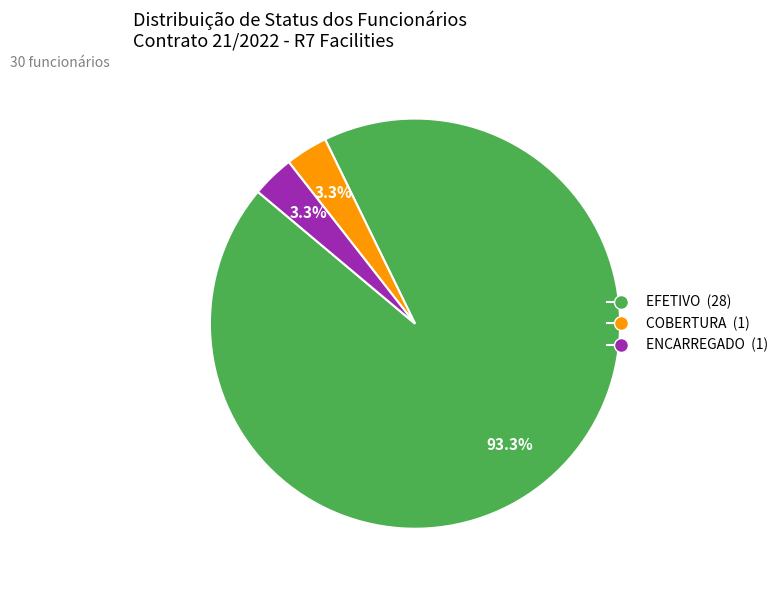

Combined, do EFETIVO and COBERTURA account for over 50%?

Yes